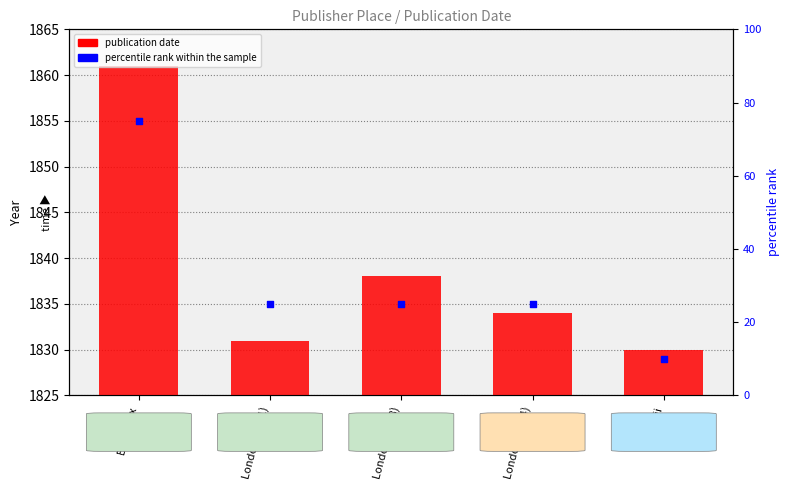

At which category is the sum across all series the highest?

Bordeaux